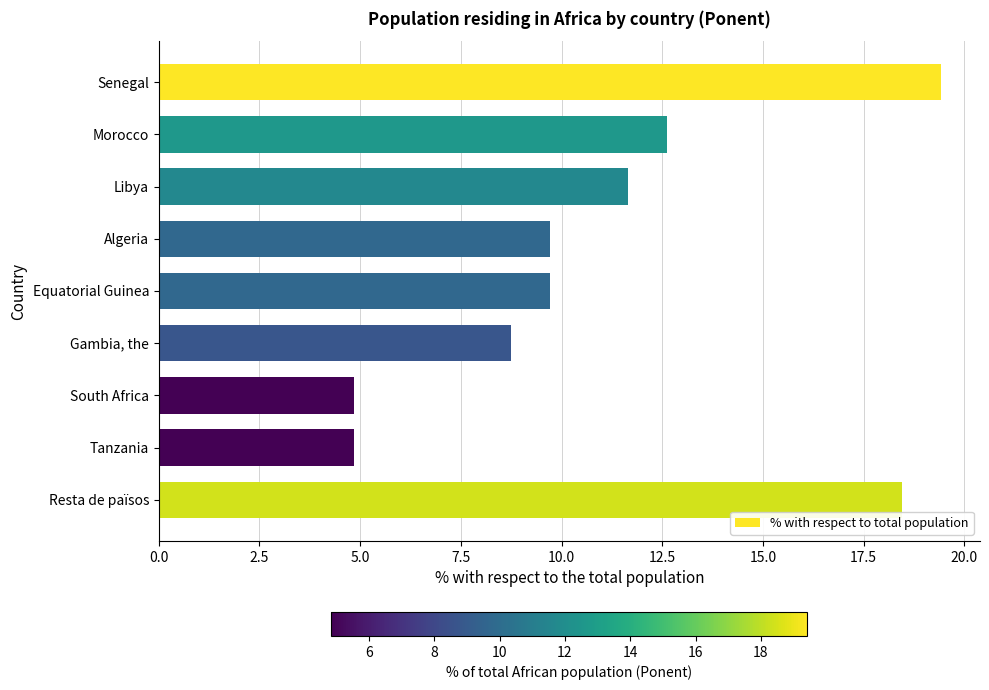

What is the average value?

11.1